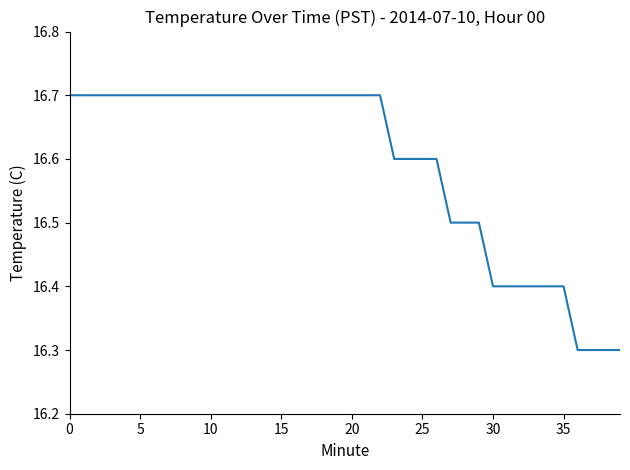

What is the greatest value displayed?

16.7